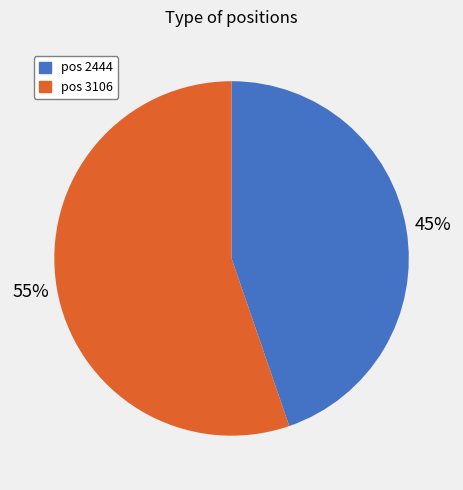

To the nearest percent, what is the average slice percentage?

50%